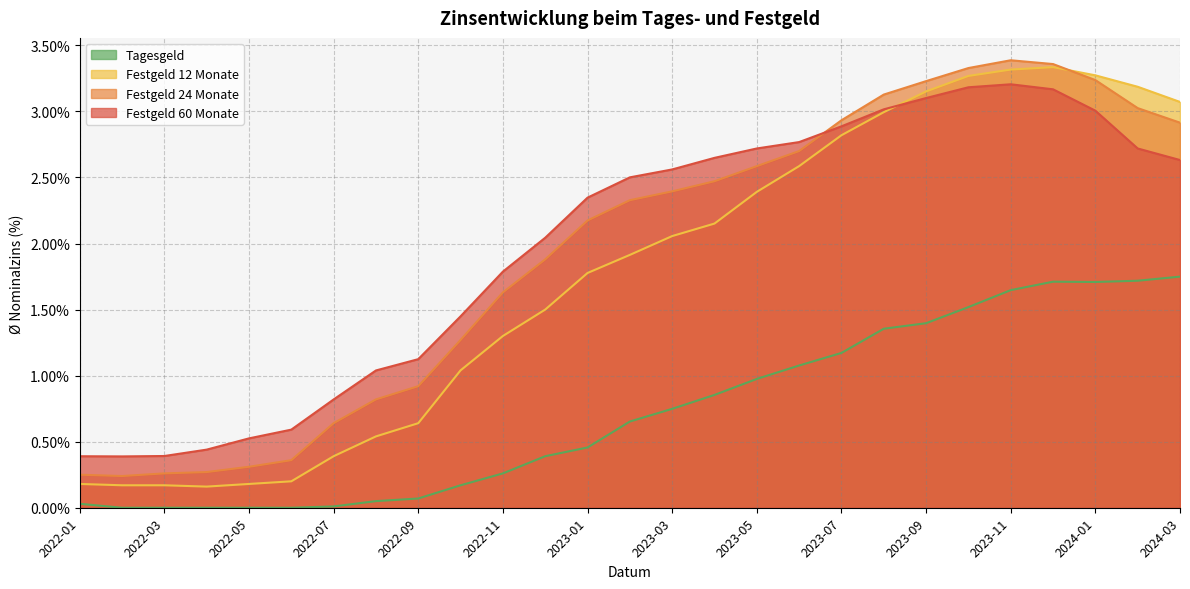

Which label corresponds to the largest value in the chart?

2023-11